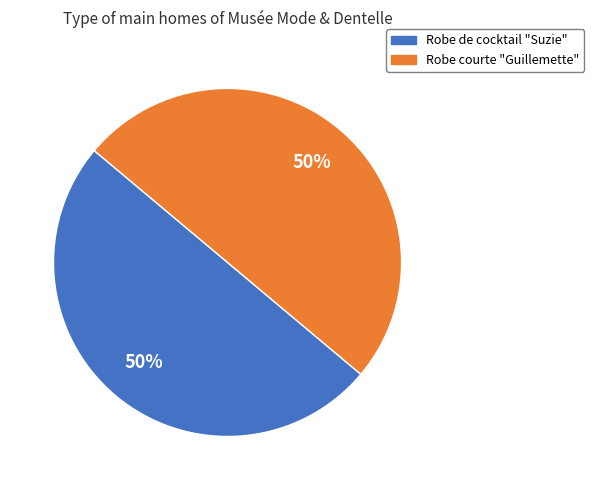

The Robe de cocktail "Suzie" slice represents 50% of the pie. True or false?

True